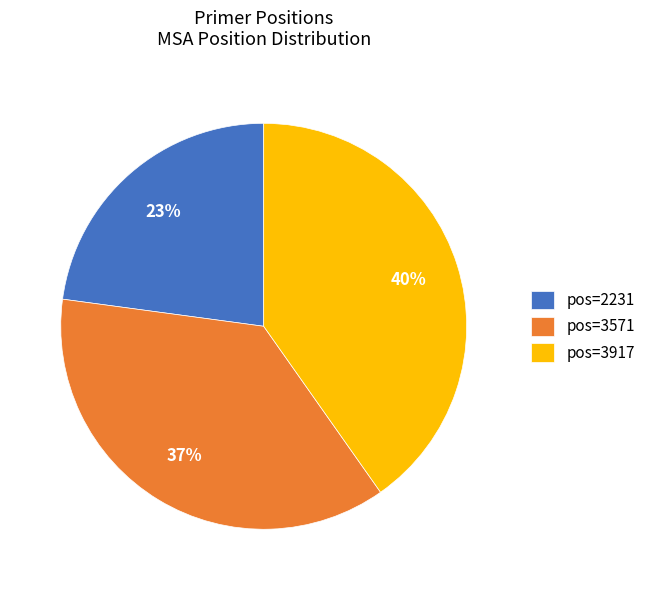

True or false: pos=3571 accounts for 30% of the total.

False